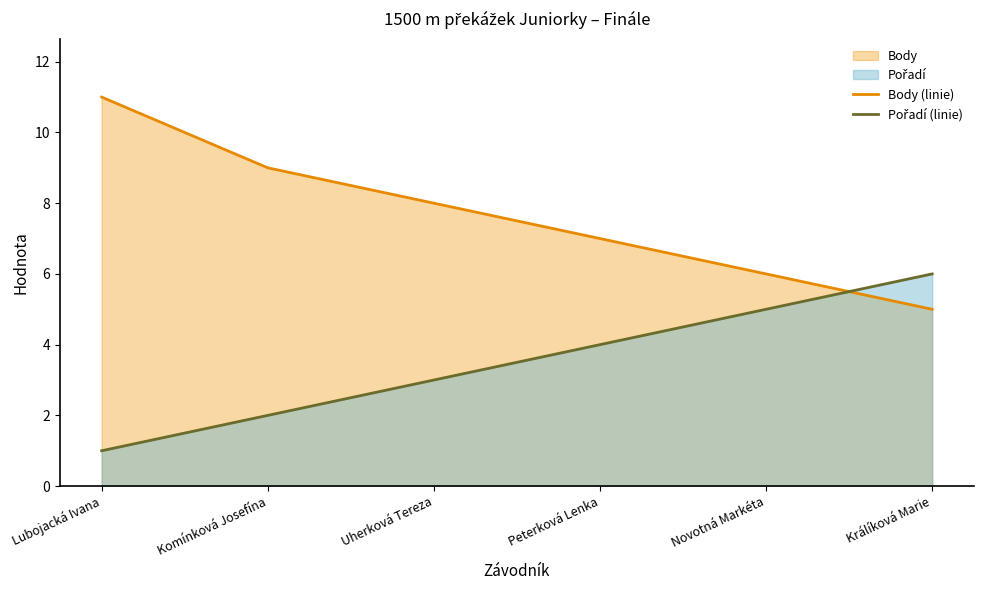

At which label does Pořadí (linie) reach its peak?

Králíková Marie